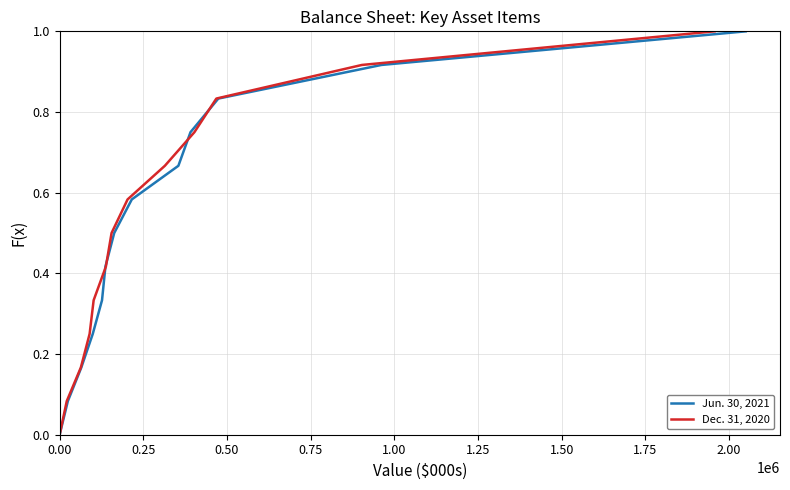

At how many categories does at least one series exceed 0?

12